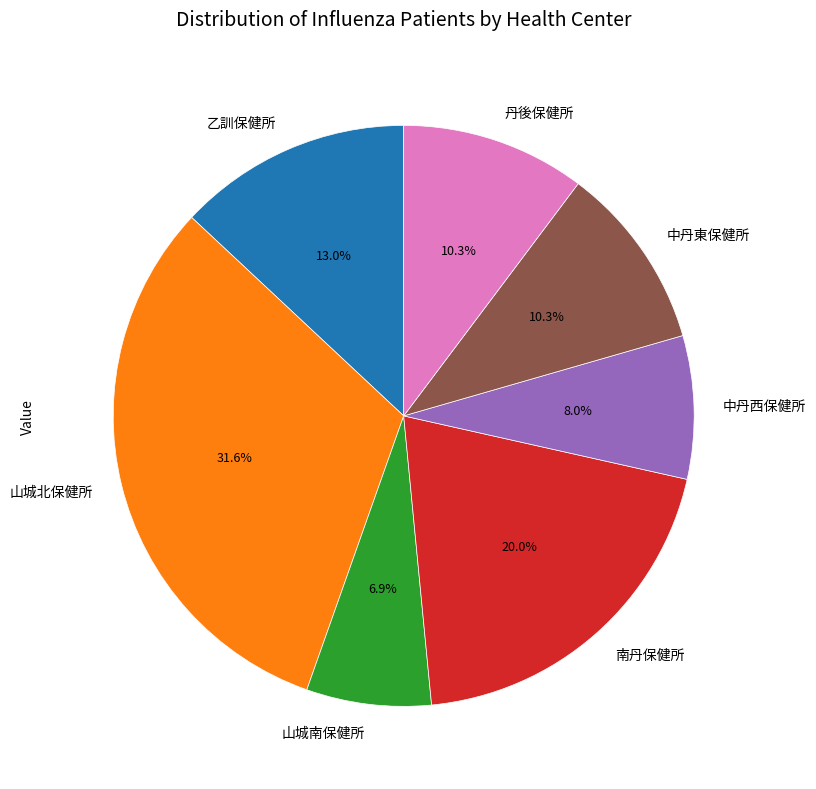

Is the sum of 中丹東保健所 and 丹後保健所 greater than half?

No